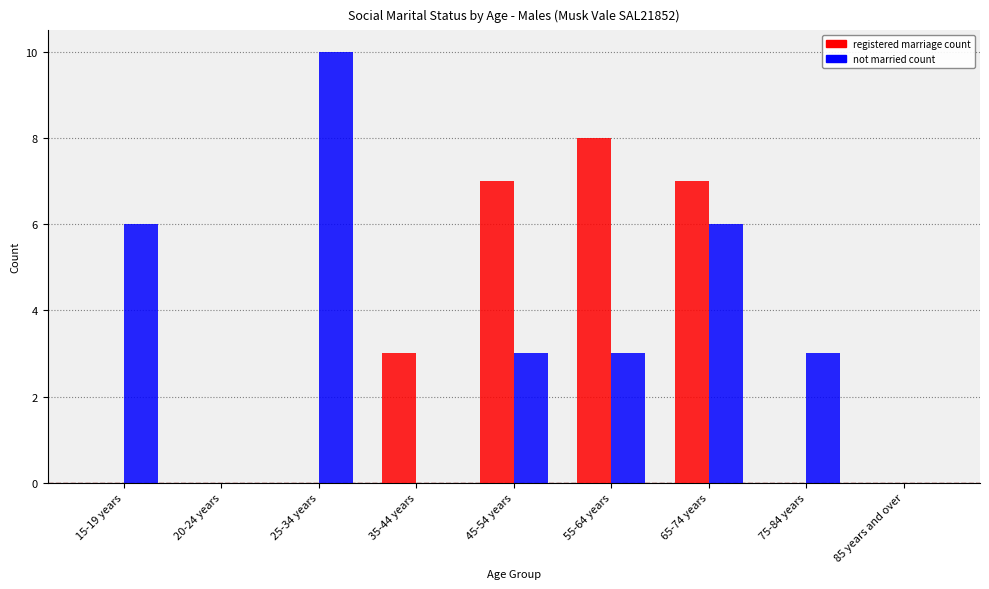

What is the greatest value displayed?

10